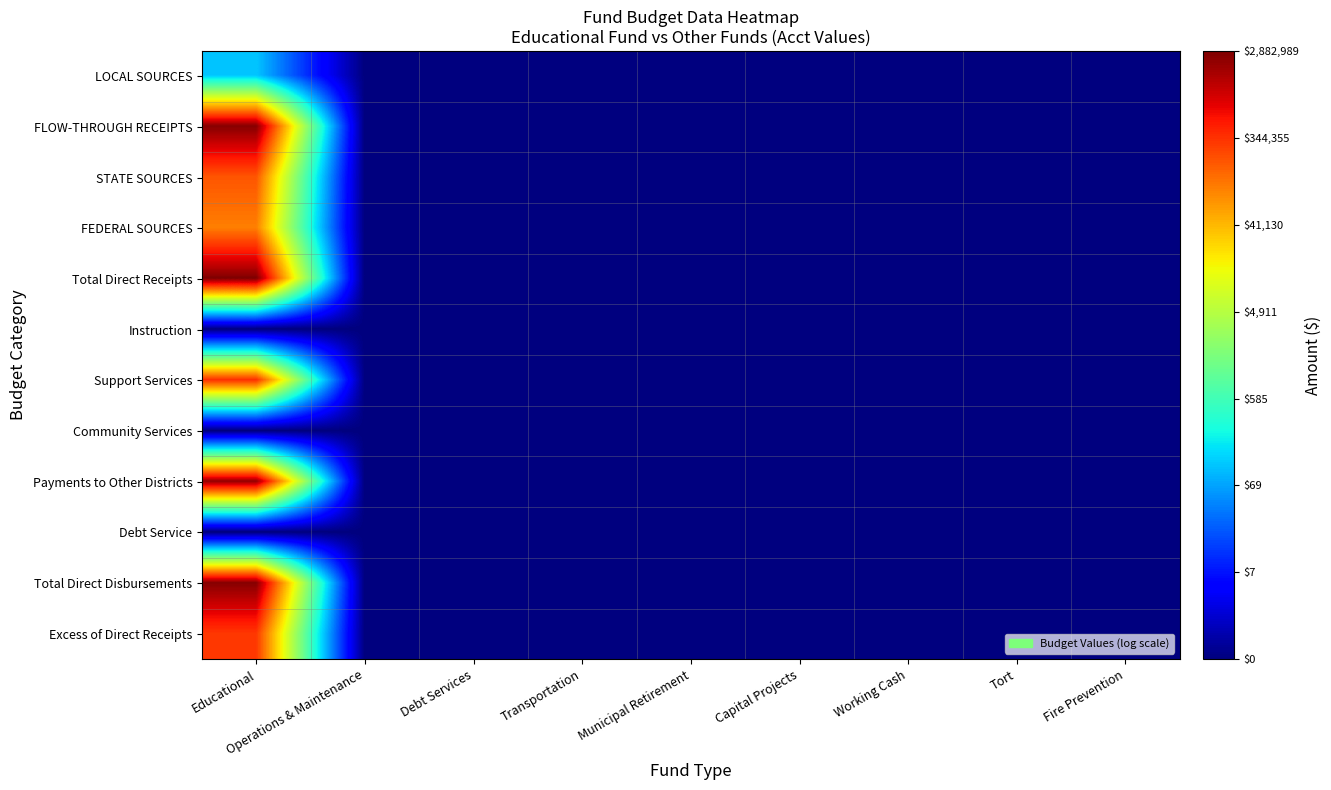

Rank the series at Tort from lowest to highest value.

LOCAL SOURCES, FLOW-THROUGH RECEIPTS, STATE SOURCES, FEDERAL SOURCES, Total Direct Receipts, Instruction, Support Services, Community Services, Payments to Other Districts, Debt Service, Total Direct Disbursements, Excess of Direct Receipts